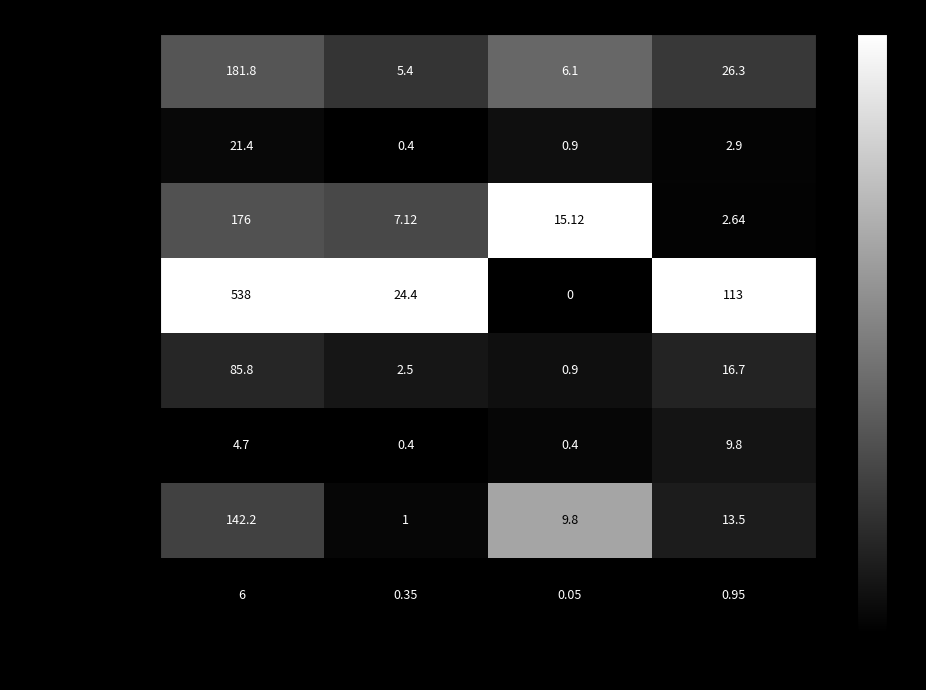

What is the total value across all series at Белки?

41.6